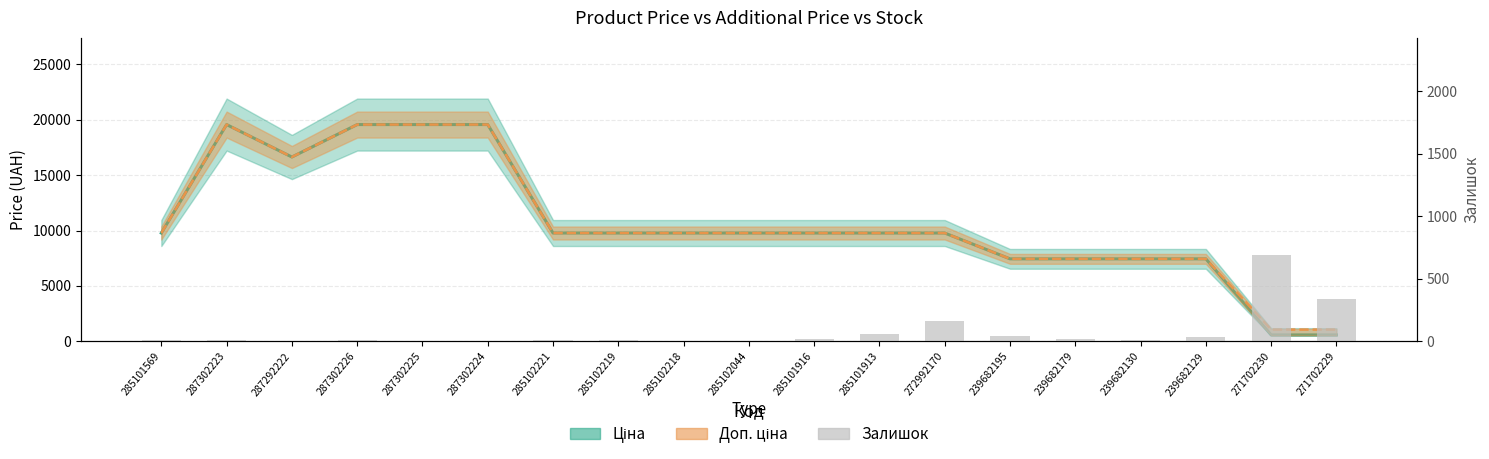

Rank the categories by Ціна value from highest to lowest.

287302223, 287302226, 287302225, 287302224, 287292222, 285101569, 285102221, 285102219, 285102218, 285102044, 285101916, 285101913, 272992170, 239682195, 239682179, 239682130, 239682129, 271702230, 271702229